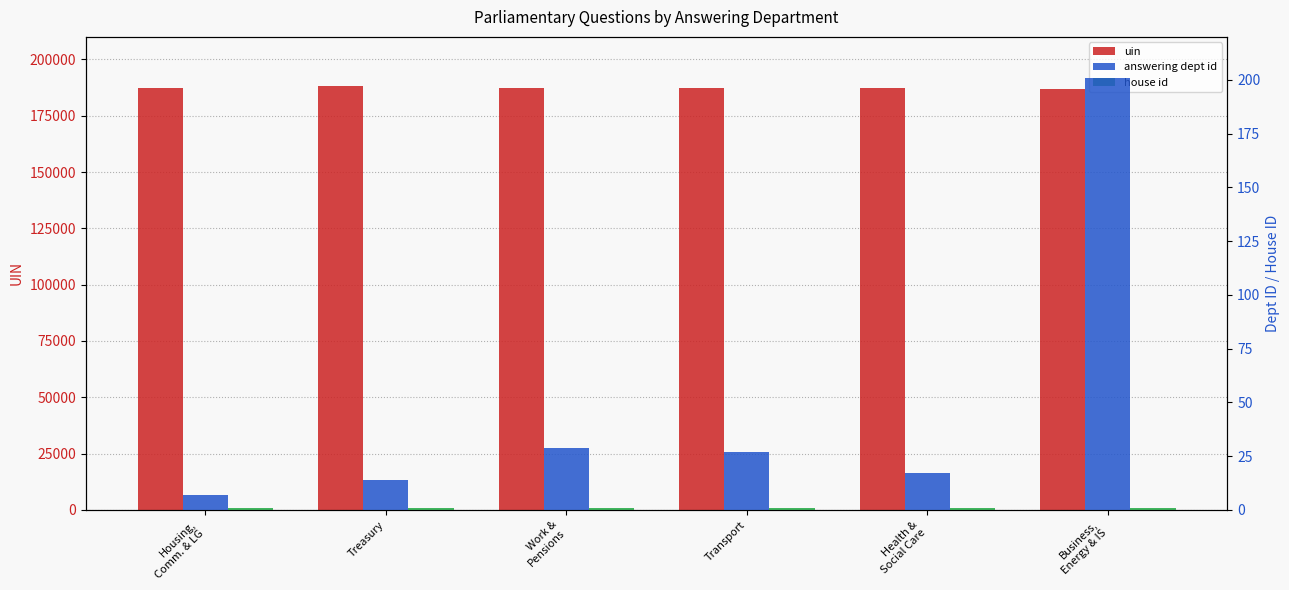

What is the highest value of the house id series?

1